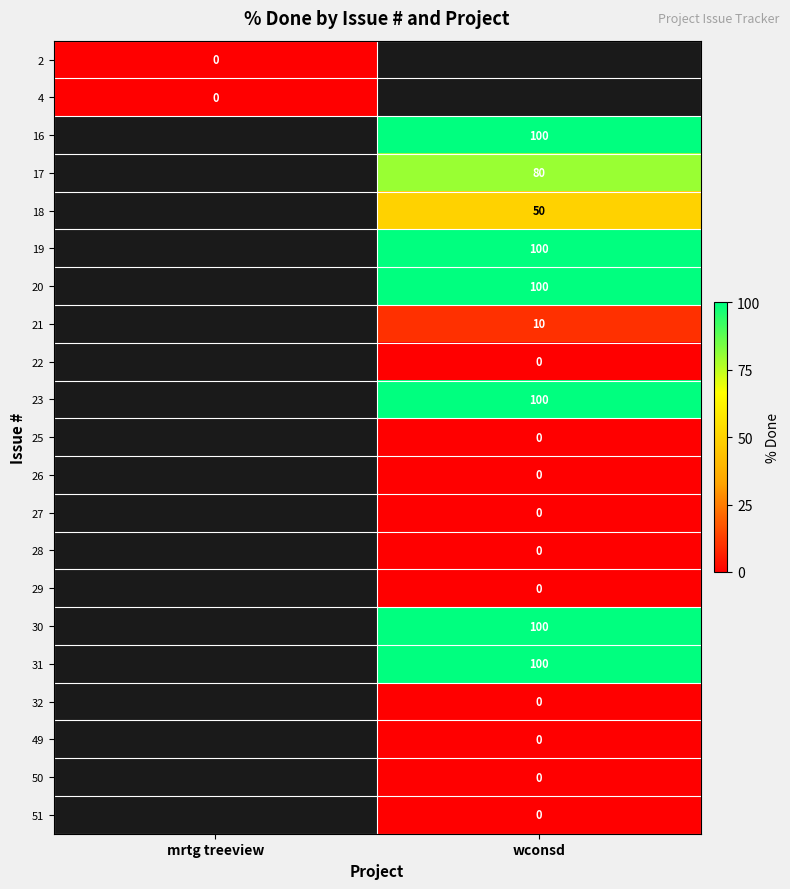

True or false: 31 has a value of 100 at wconsd.

True